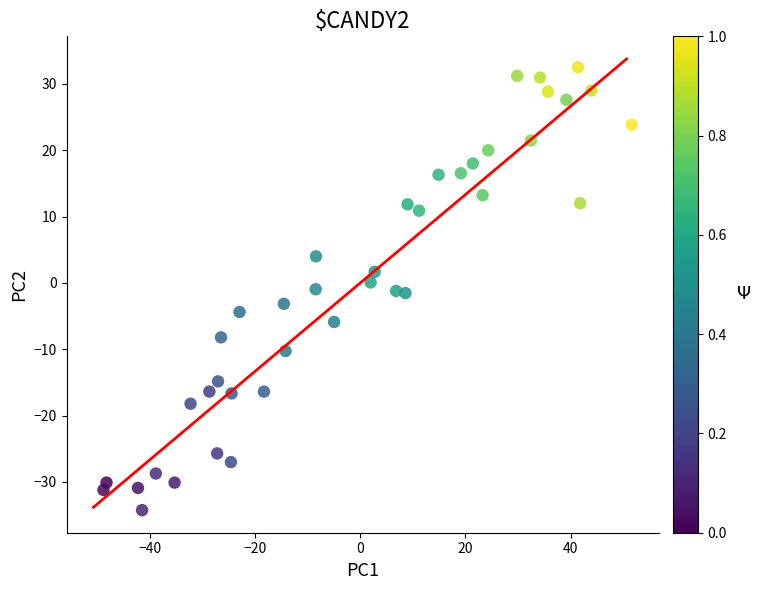

What is the range of Y values (max minus min)?

66.8